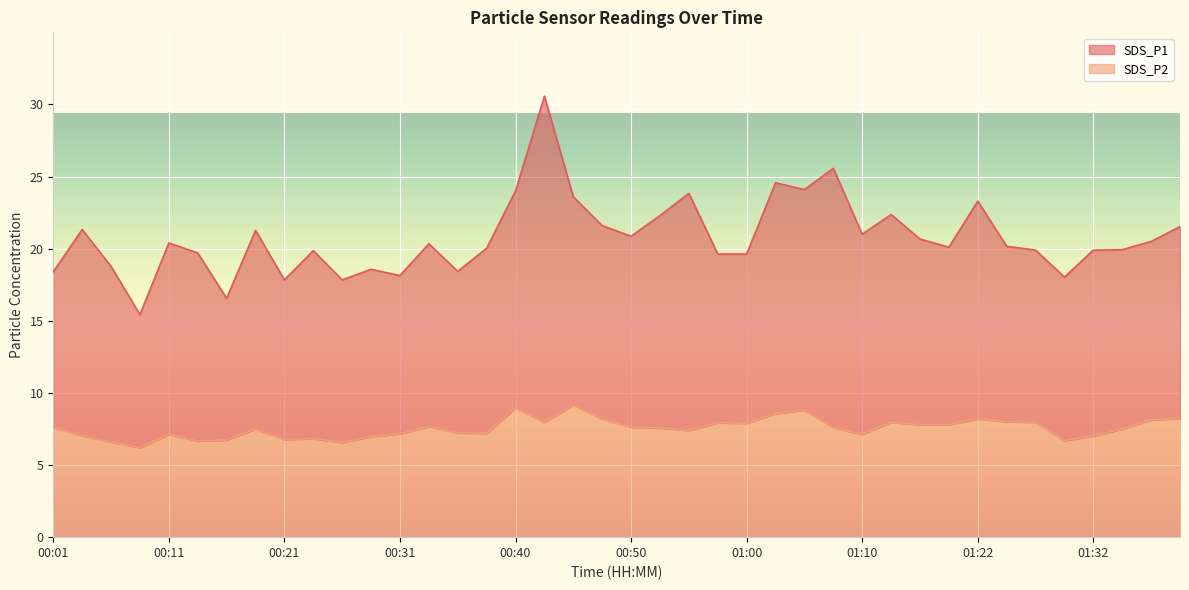

How many points are lower than both their immediate neighbors (excluding endpoints)?

10